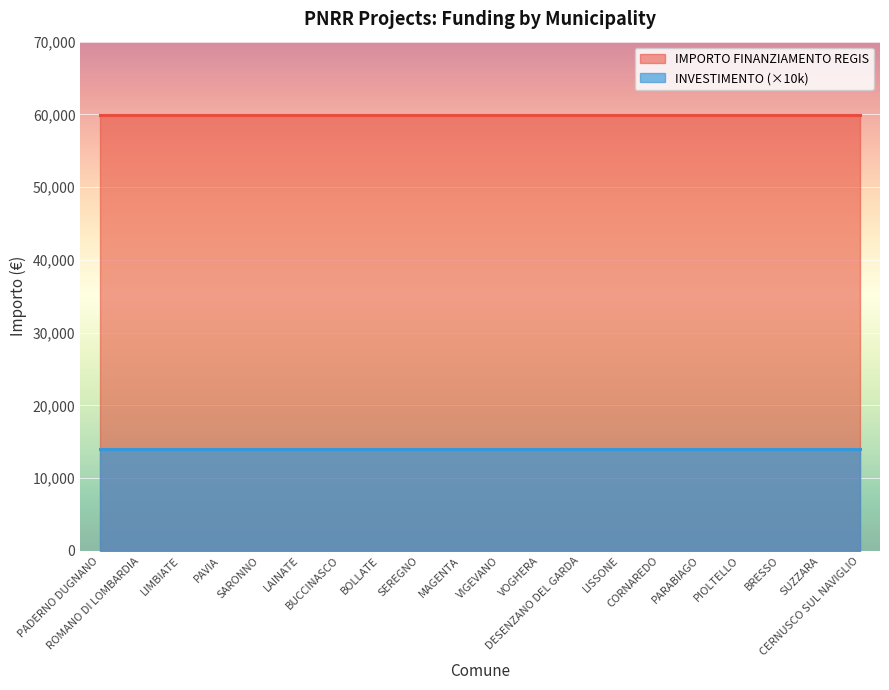

The IMPORTO FINANZIAMENTO REGIS series shows 59966.0 at VIGEVANO. True or false?

True